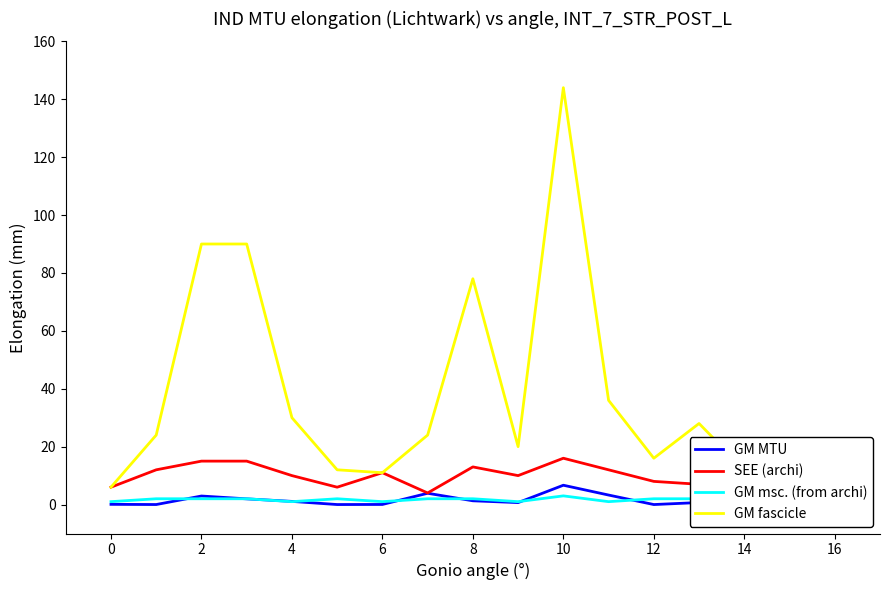

Which series has the largest range (max minus min)?

GM fascicle